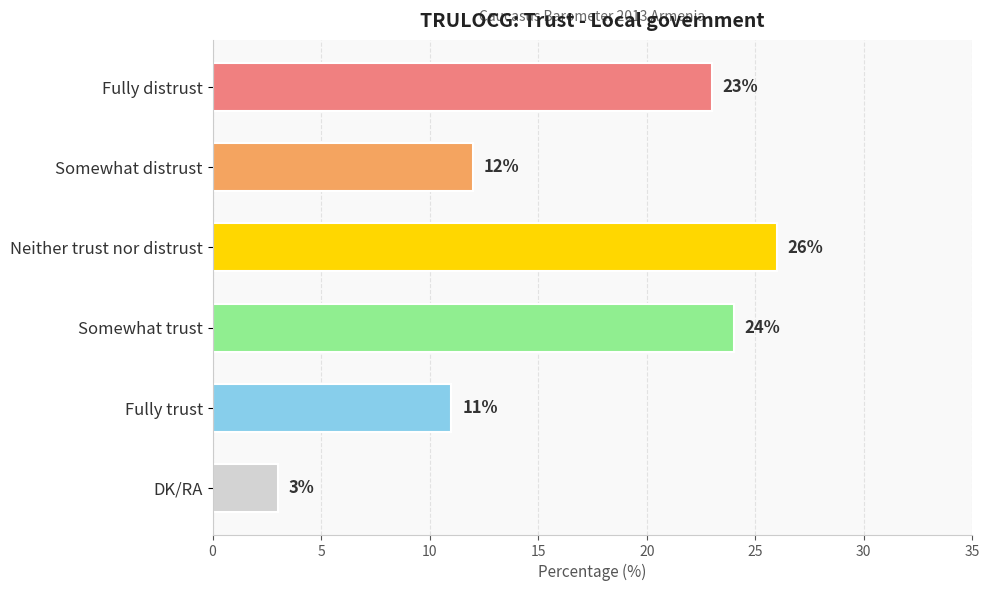

Reading top to bottom, what are all the values shown in this chart?

Fully distrust=23	Somewhat distrust=12	Neither trust nor distrust=26	Somewhat trust=24	Fully trust=11	DK/RA=3